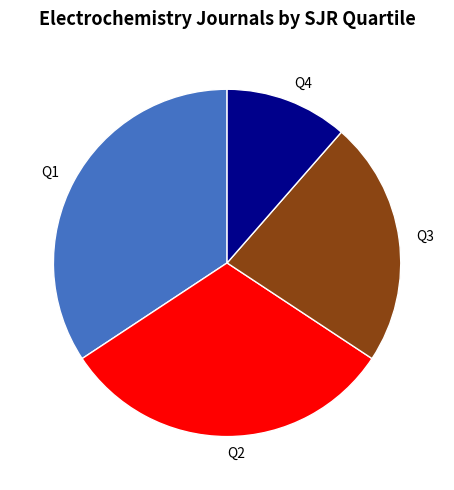

Does Q3 represent more than half of the total?

No